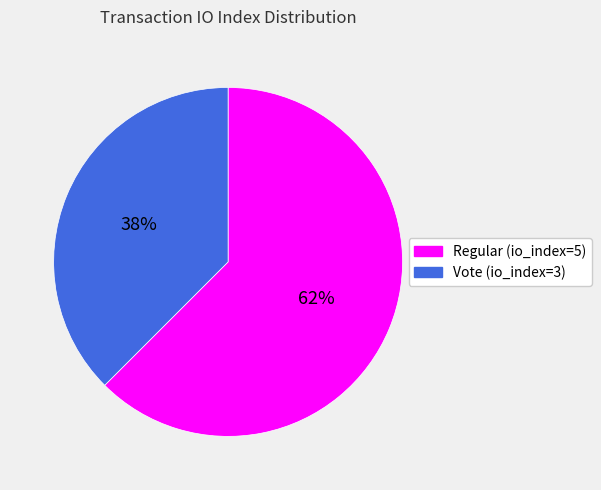

What is the smallest slice in the pie chart?

Vote (io_index=3)